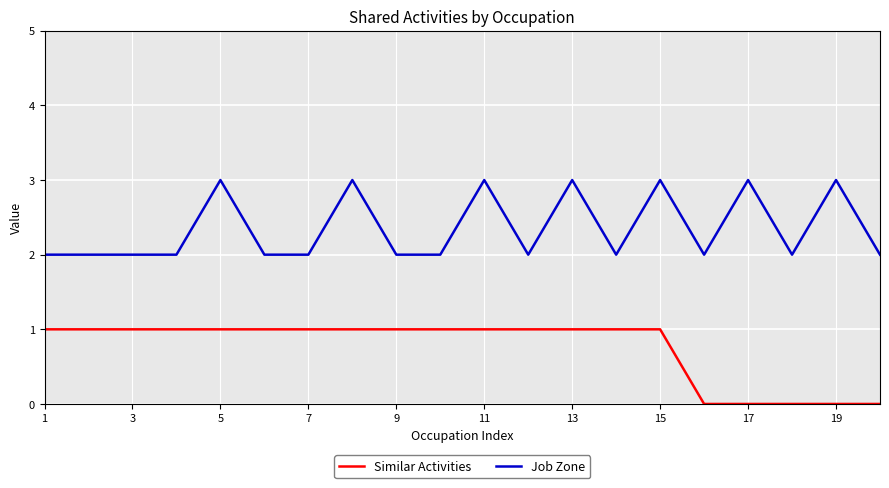

Rank the series by their average value, from highest to lowest.

Job Zone, Similar Activities